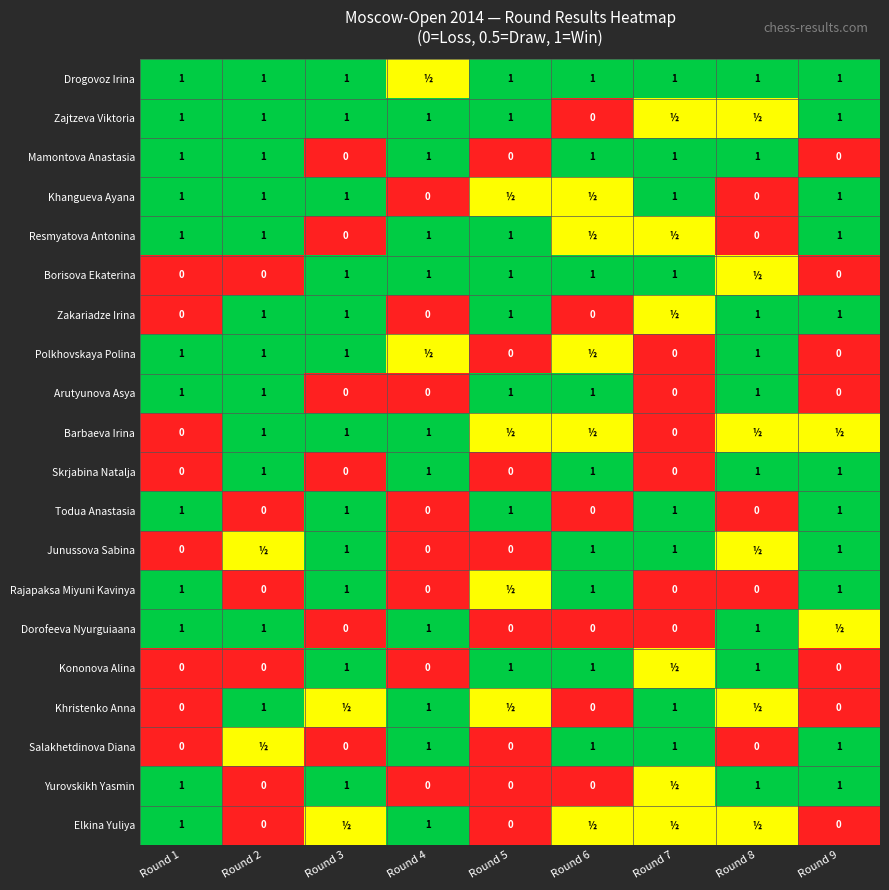

The Mamontova Anastasia series shows 0.0 at Round 5. True or false?

True